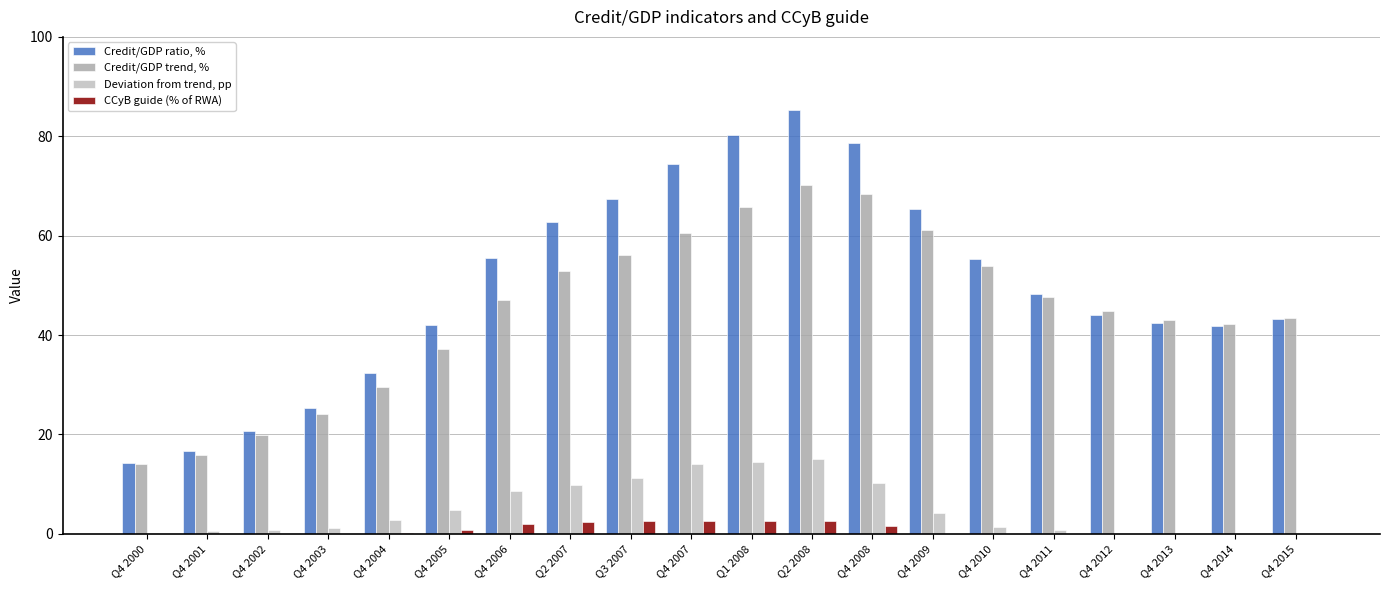

How many categories are shown in the chart?

20